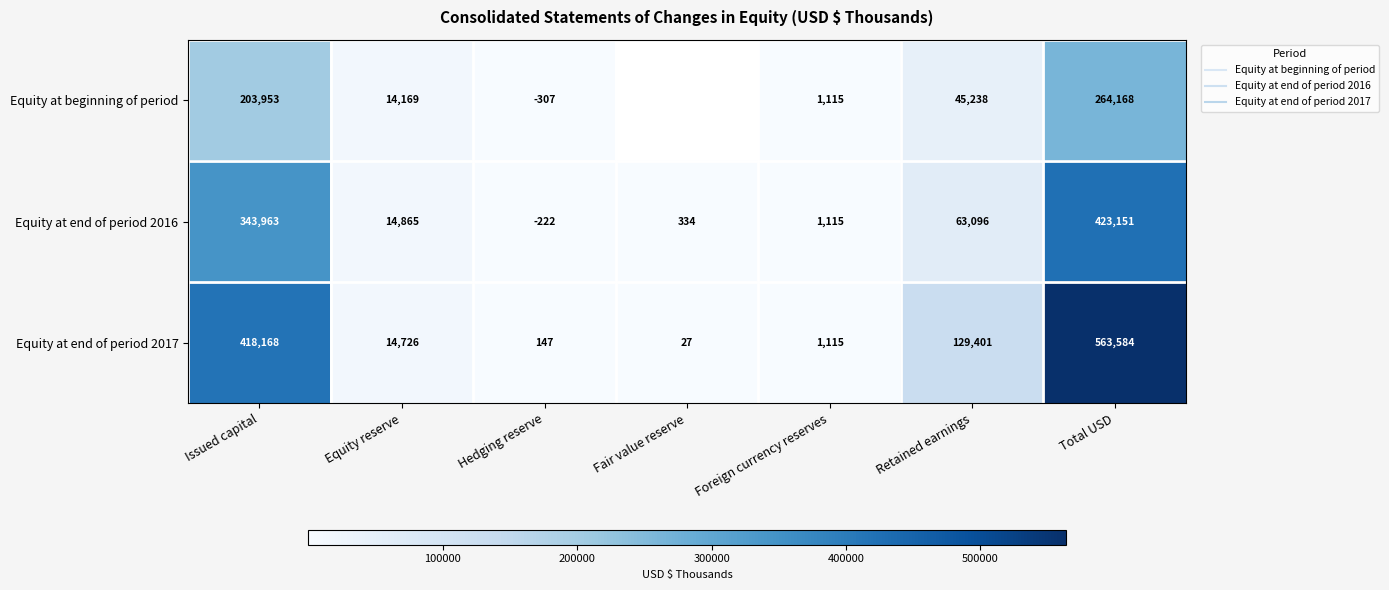

Rank the series by their maximum value, from lowest to highest.

Equity at beginning of period, Equity at end of period 2016, Equity at end of period 2017